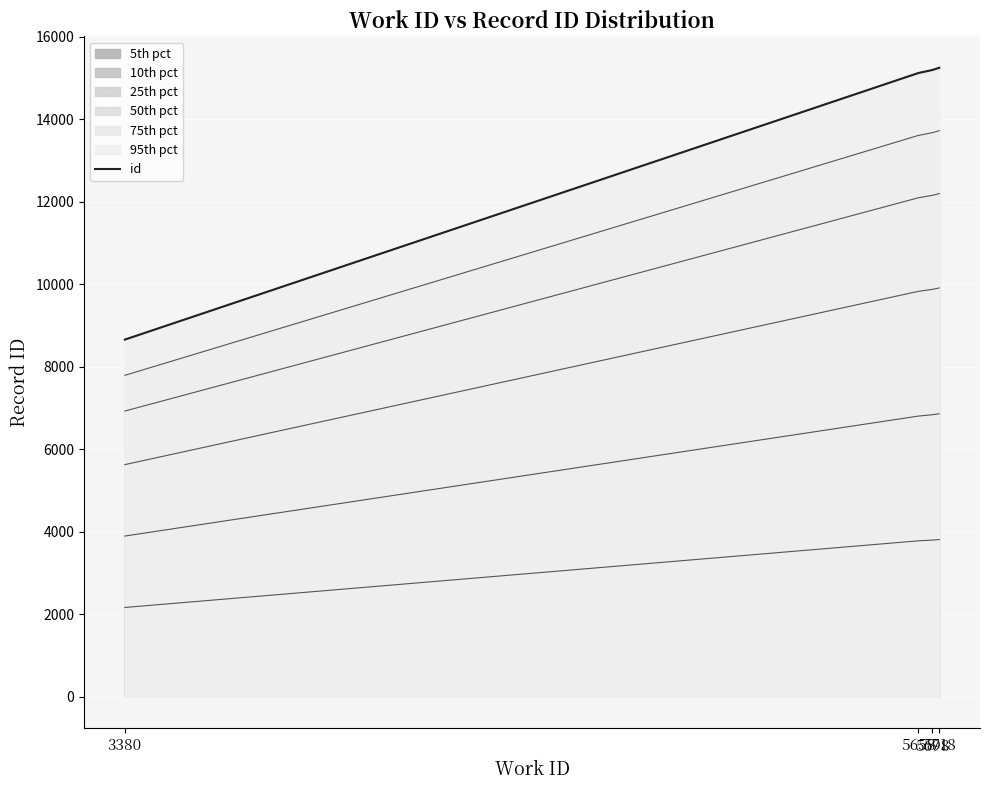

Does the chart display data point markers on the line(s)?

No